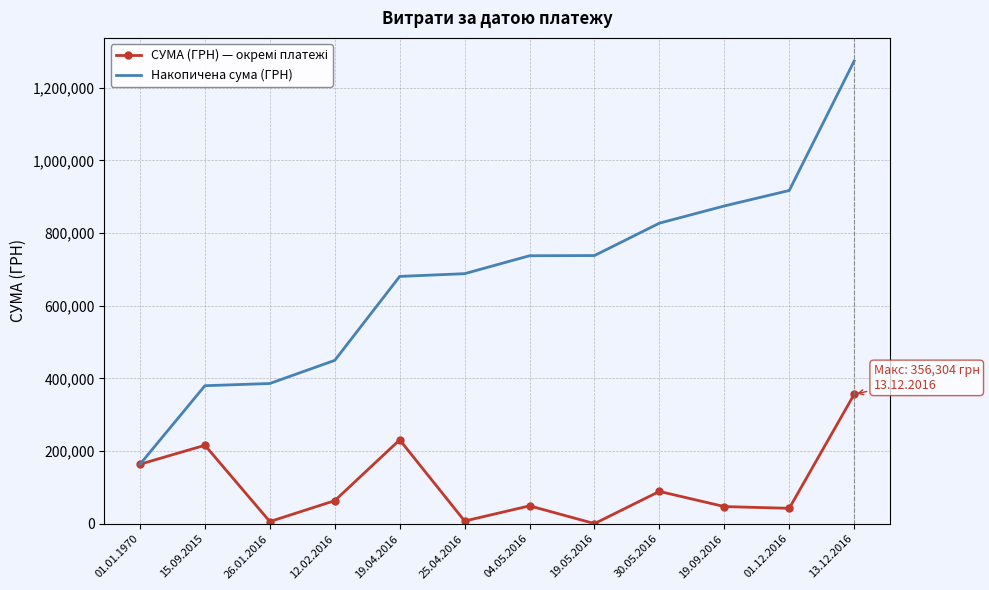

Which label corresponds to the largest value in the chart?

13.12.2016